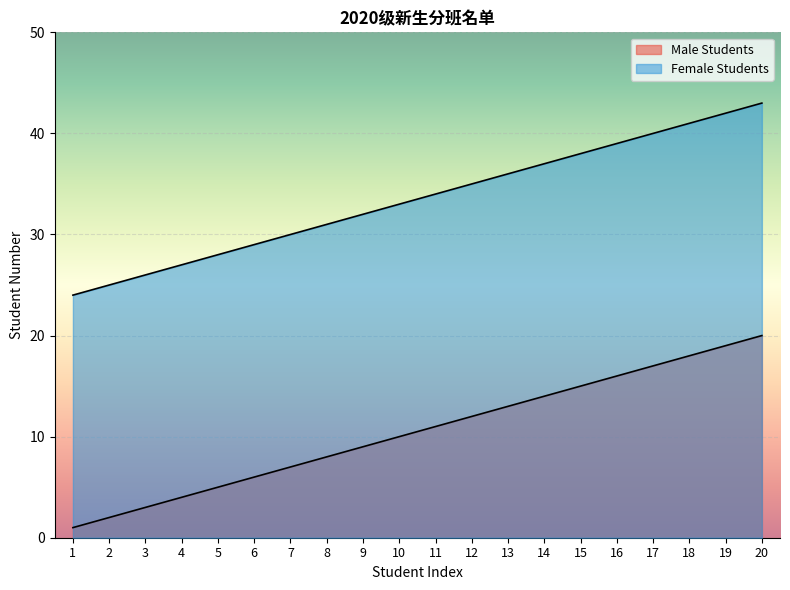

What is the sum of the Female Students values at 9 and 10?

65